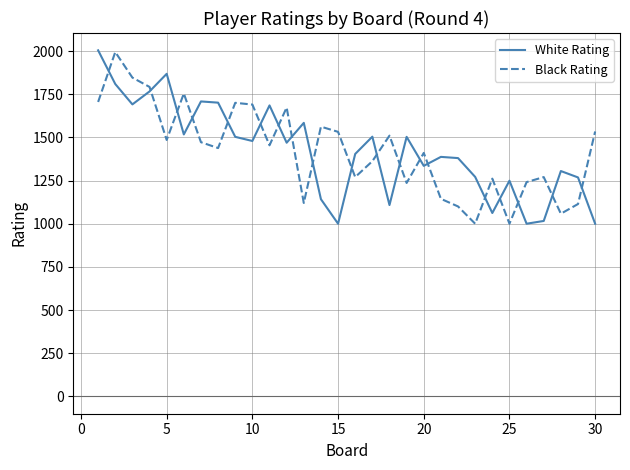

What is the maximum value for Black Rating?

1994